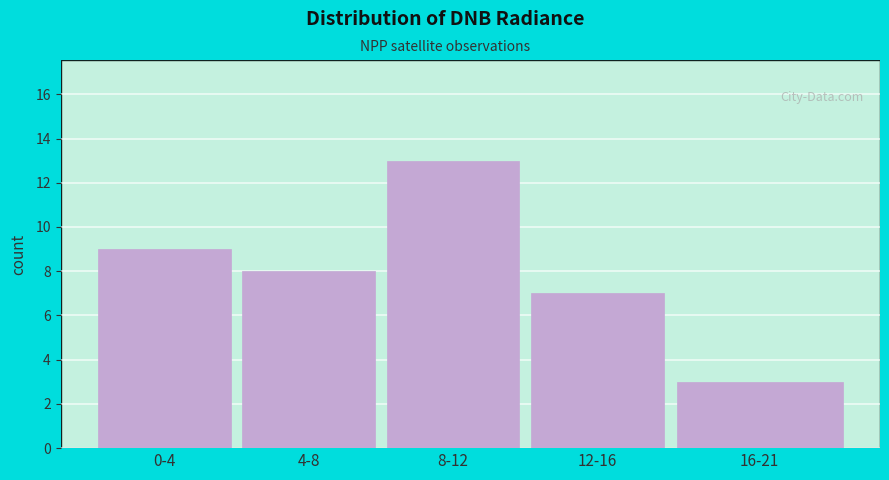

Reading left to right, list all the values displayed in this chart.

9	8	13	7	3